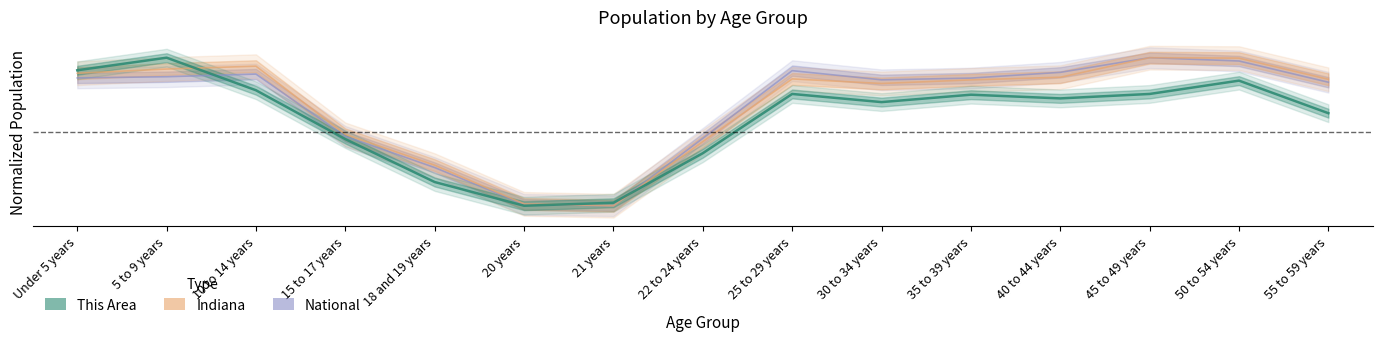

In This Area, how many points are lower than both neighbors (excluding endpoints)?

3